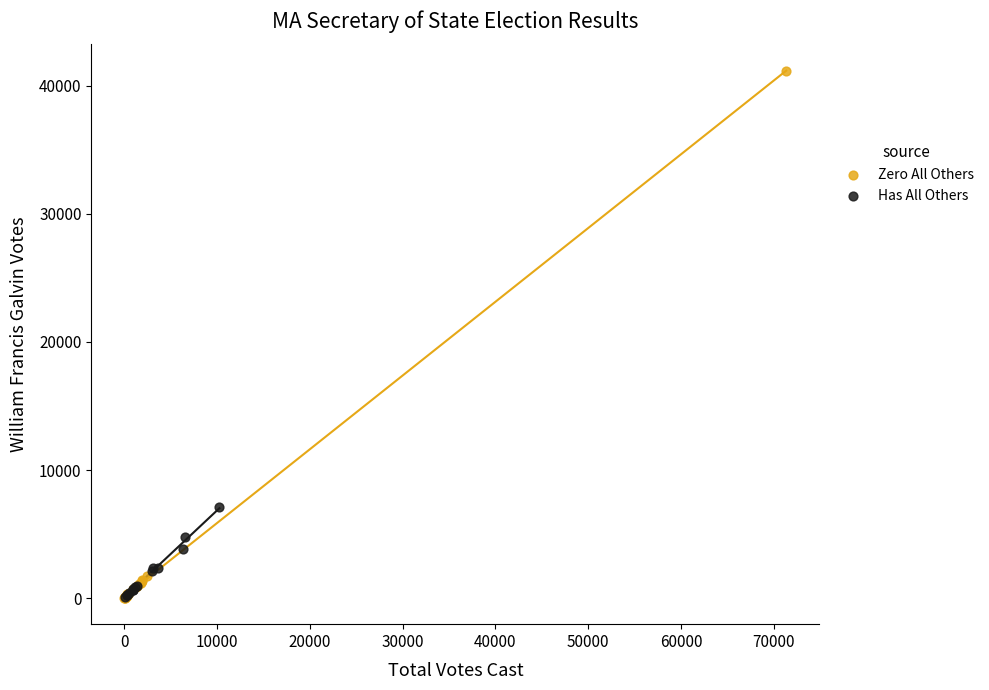

Which series contains the highest Y value?

Zero All Others